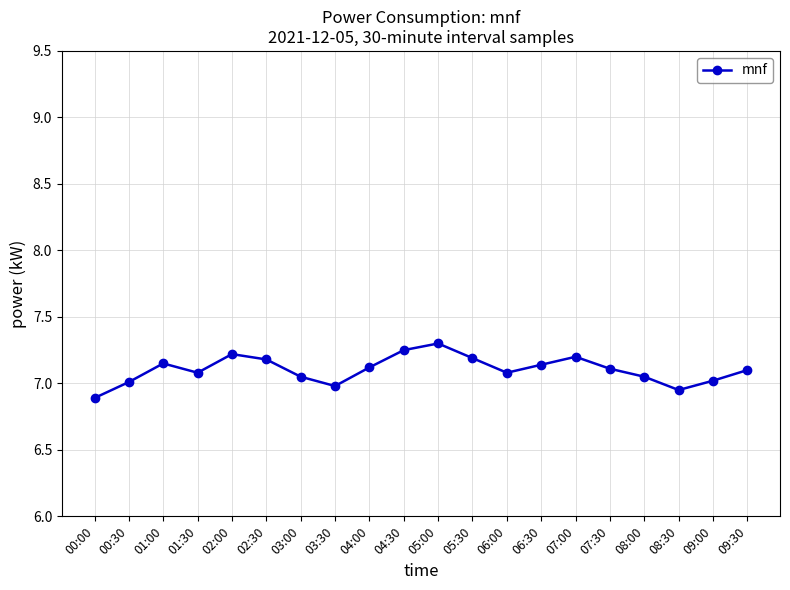

What is the label of the 12th point from the left?

05:30